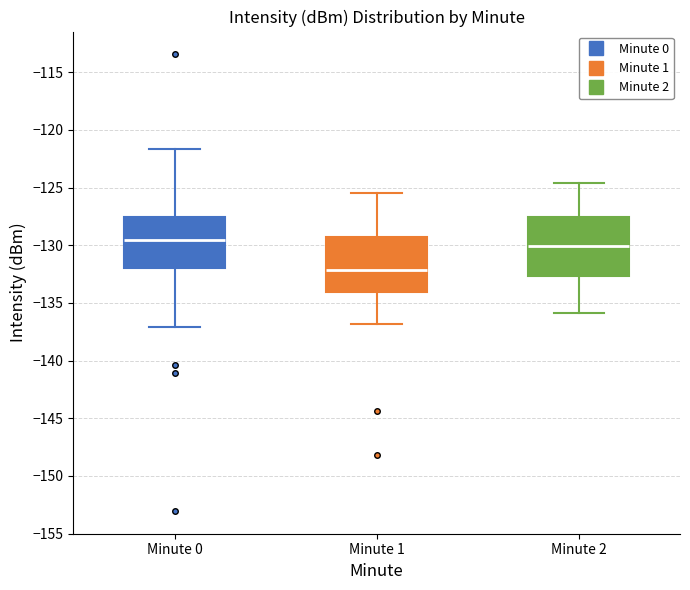

Where does the upper whisker of the box for Minute 2 end on the y-axis? The values are not printed on the chart, so give them approximately, as read against the axis.

-124.5